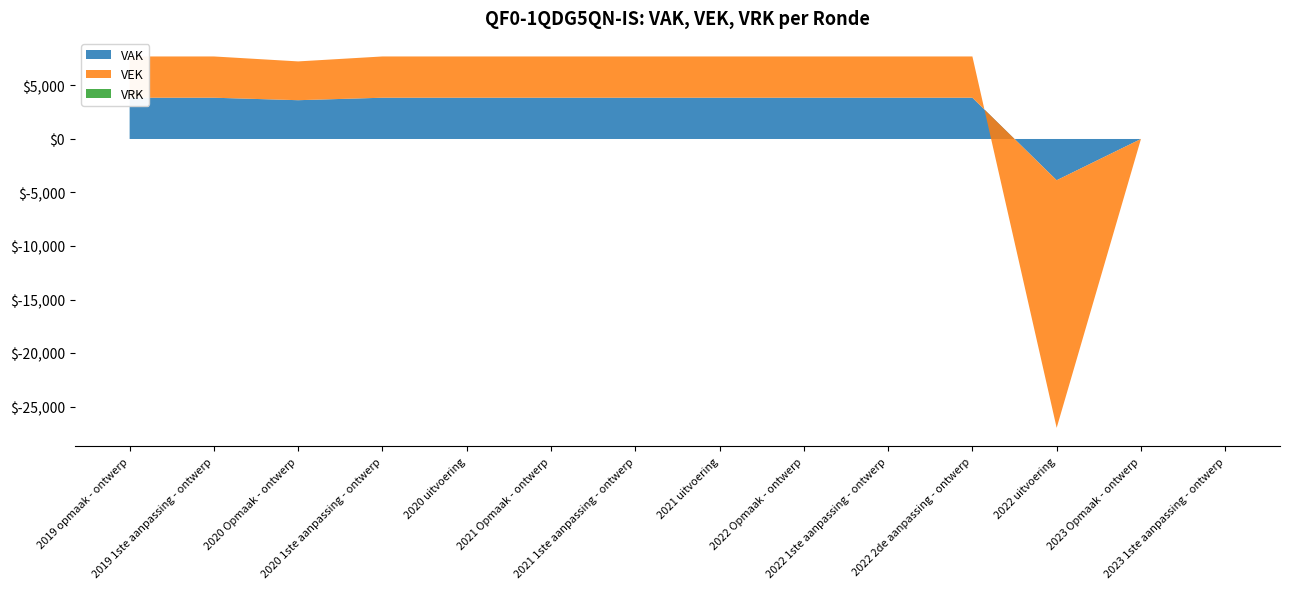

Reading left to right, what are all the values shown in this chart?

VAK: 2019 opmaak - ontwerp=3856	2019 1ste aanpassing - ontwerp=3856	2020 Opmaak - ontwerp=3625	2020 1ste aanpassing - ontwerp=3856	2020 uitvoering=3856	2021 Opmaak - ontwerp=3856	2021 1ste aanpassing - ontwerp=3856	2021 uitvoering=3856	2022 Opmaak - ontwerp=3856	2022 1ste aanpassing - ontwerp=3856	2022 2de aanpassing - ontwerp=3856	2022 uitvoering=-3856	2023 Opmaak - ontwerp=0	2023 1ste aanpassing - ontwerp=0
VEK: 2019 opmaak - ontwerp=3856	2019 1ste aanpassing - ontwerp=3856	2020 Opmaak - ontwerp=3625	2020 1ste aanpassing - ontwerp=3856	2020 uitvoering=3856	2021 Opmaak - ontwerp=3856	2021 1ste aanpassing - ontwerp=3856	2021 uitvoering=3856	2022 Opmaak - ontwerp=3856	2022 1ste aanpassing - ontwerp=3856	2022 2de aanpassing - ontwerp=3856	2022 uitvoering=-23136	2023 Opmaak - ontwerp=0	2023 1ste aanpassing - ontwerp=0
VRK: 2019 opmaak - ontwerp=0	2019 1ste aanpassing - ontwerp=0	2020 Opmaak - ontwerp=0	2020 1ste aanpassing - ontwerp=0	2020 uitvoering=0	2021 Opmaak - ontwerp=0	2021 1ste aanpassing - ontwerp=0	2021 uitvoering=0	2022 Opmaak - ontwerp=0	2022 1ste aanpassing - ontwerp=0	2022 2de aanpassing - ontwerp=0	2022 uitvoering=0	2023 Opmaak - ontwerp=0	2023 1ste aanpassing - ontwerp=0